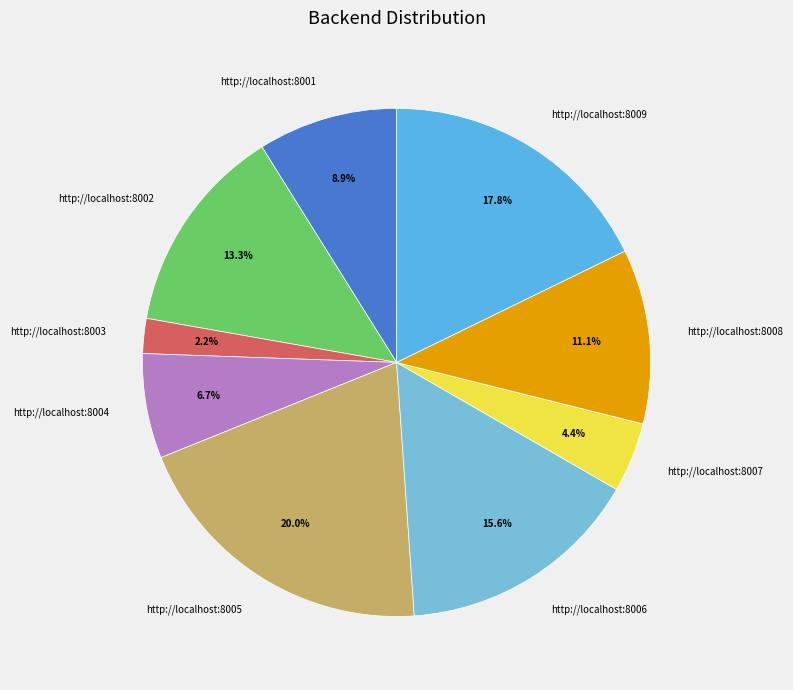

Is http://localhost:8005 the majority of the pie?

No